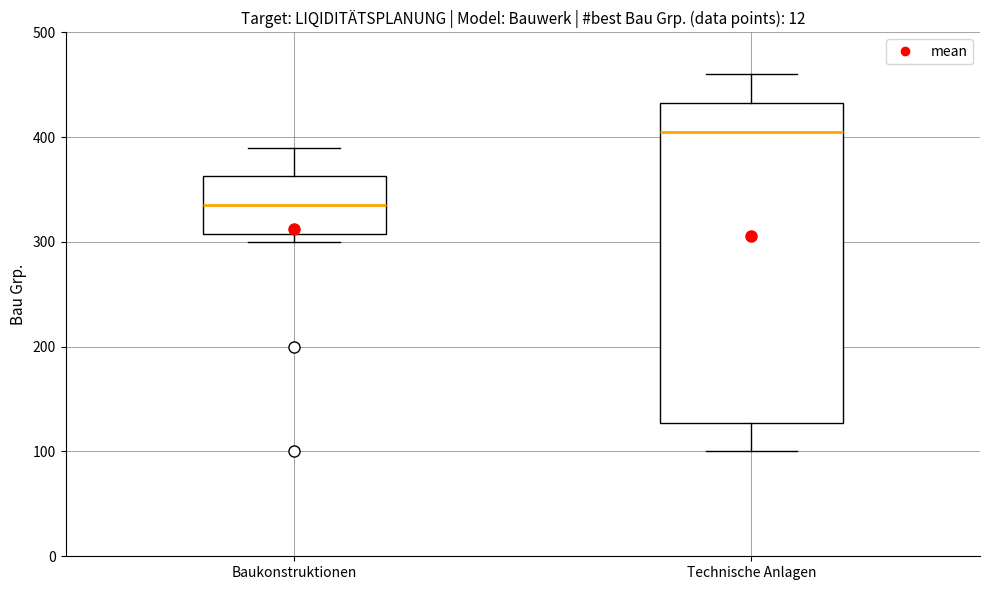

Comparing the boxes themselves (not the whiskers), which one is the tallest?

Technische Anlagen